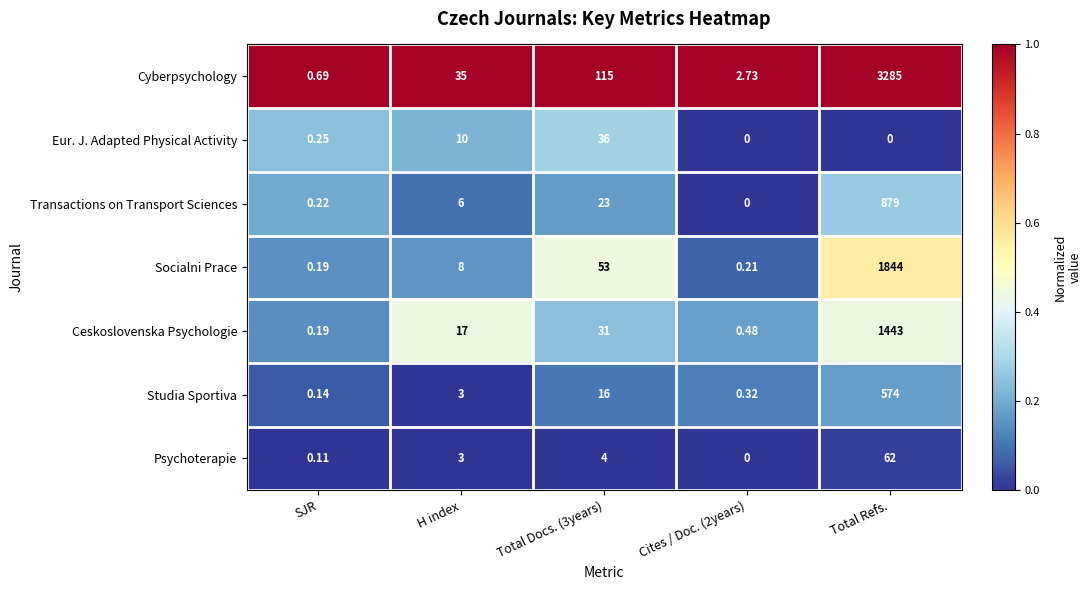

At which category is the sum across all series the highest?

Total Refs.